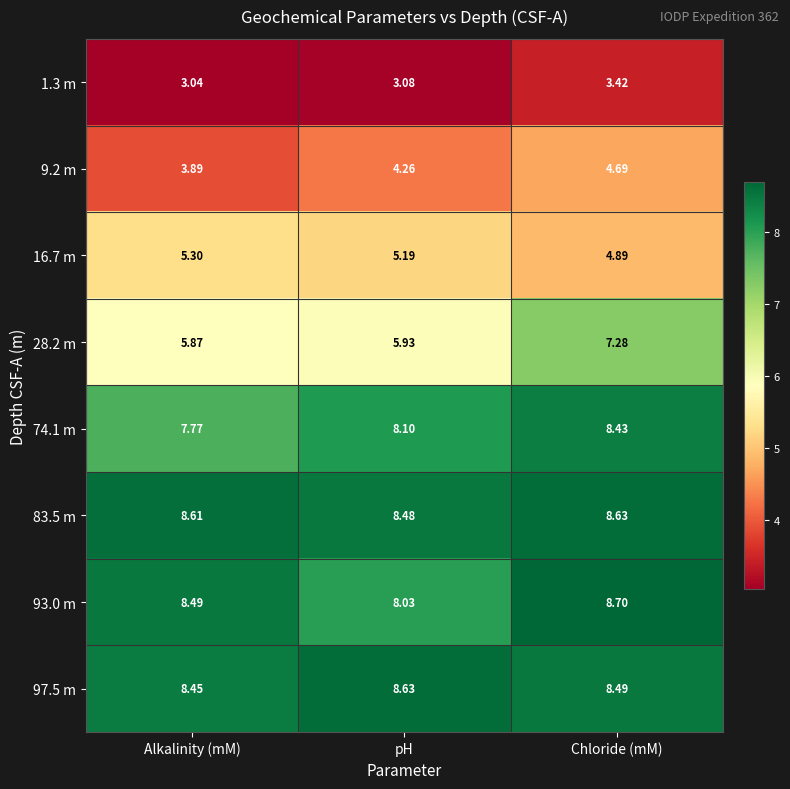

At which label does 74.1 m first exceed 8?

pH